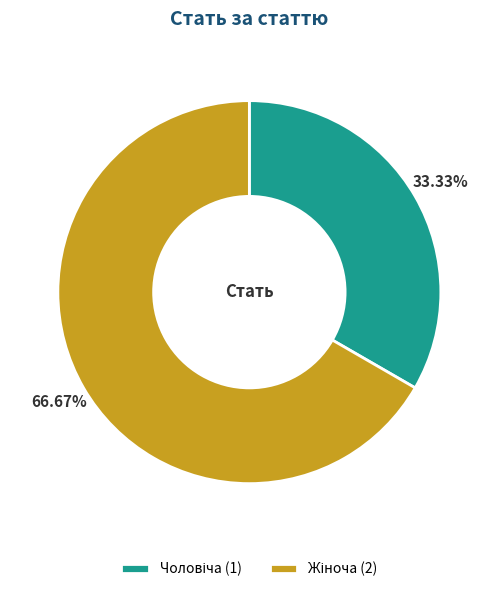

How many segments does this pie chart have?

2